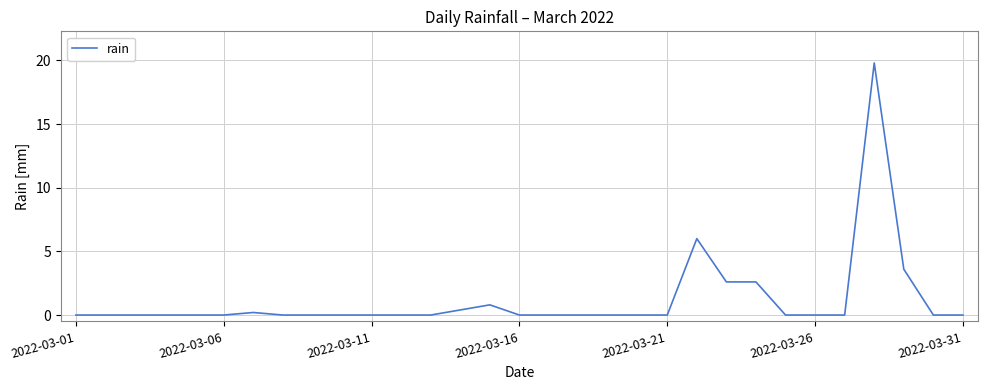

What is the difference between the maximum and minimum values?

19.8